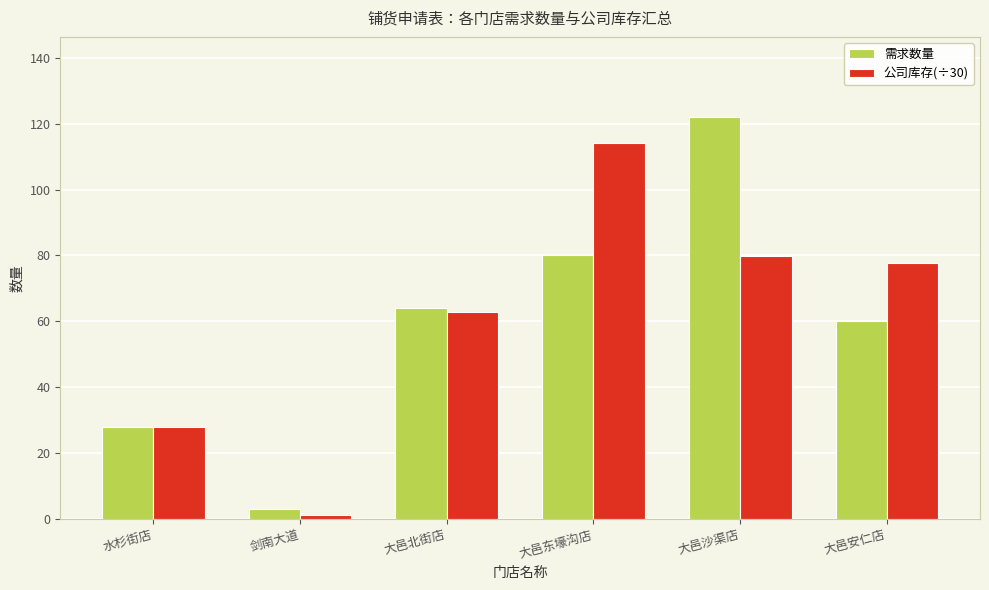

What is the label of the 2nd bar from the left?

剑南大道